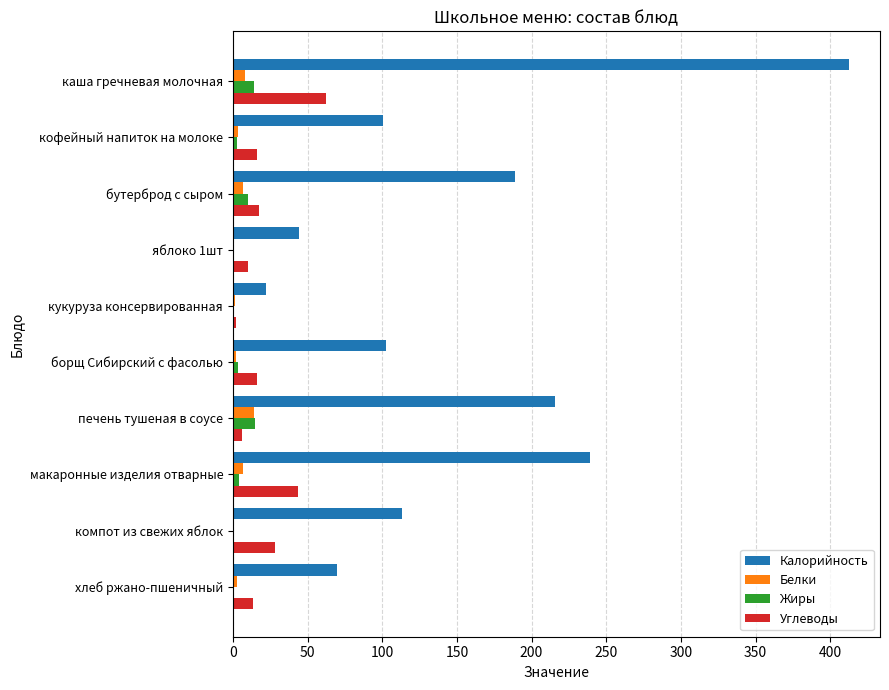

Which label corresponds to the largest value in the chart?

каша гречневая молочная